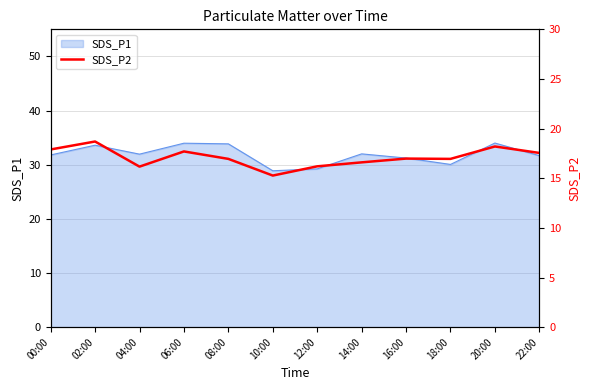

What is the lowest value of the SDS_P1 series?

28.9